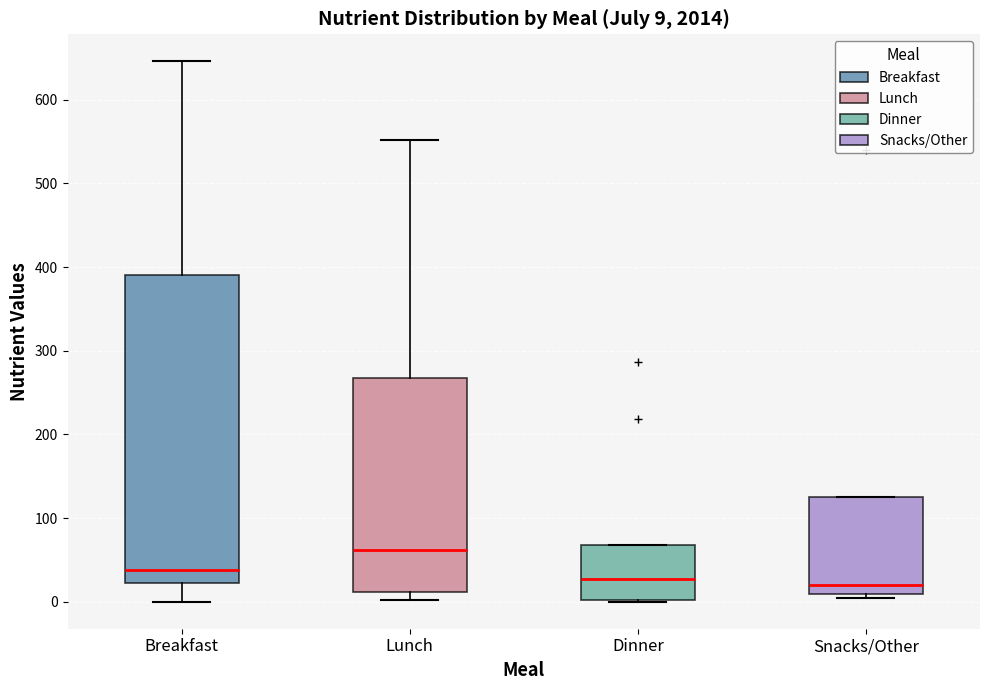

Which box has the highest median line?

Lunch